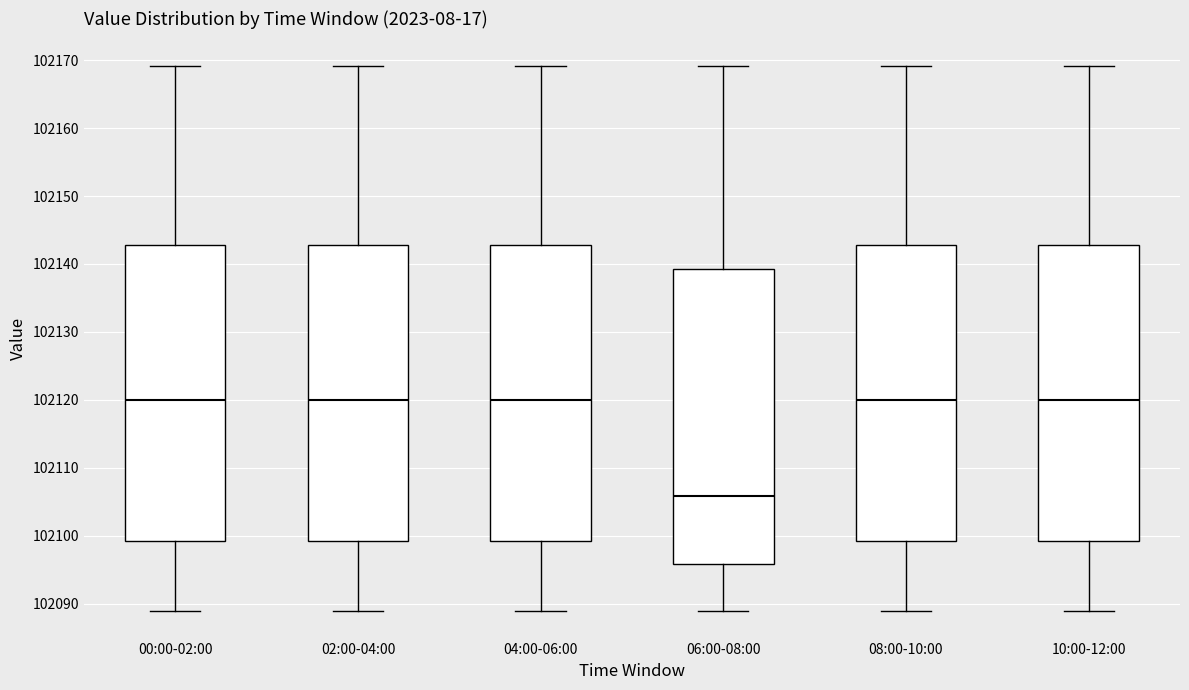

Where is the upper edge of the box for 00:00-02:00 on the y-axis? The values are not printed on the chart, so give them approximately, as read against the axis.

102143